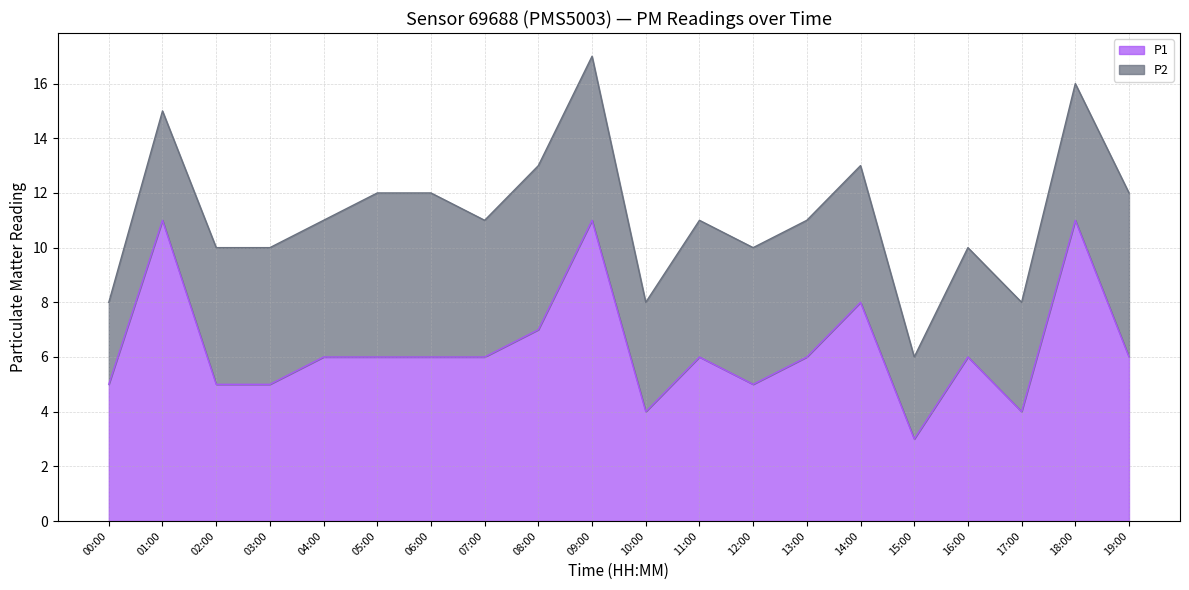

What is the change in value from 07:00 to 15:00?

-3